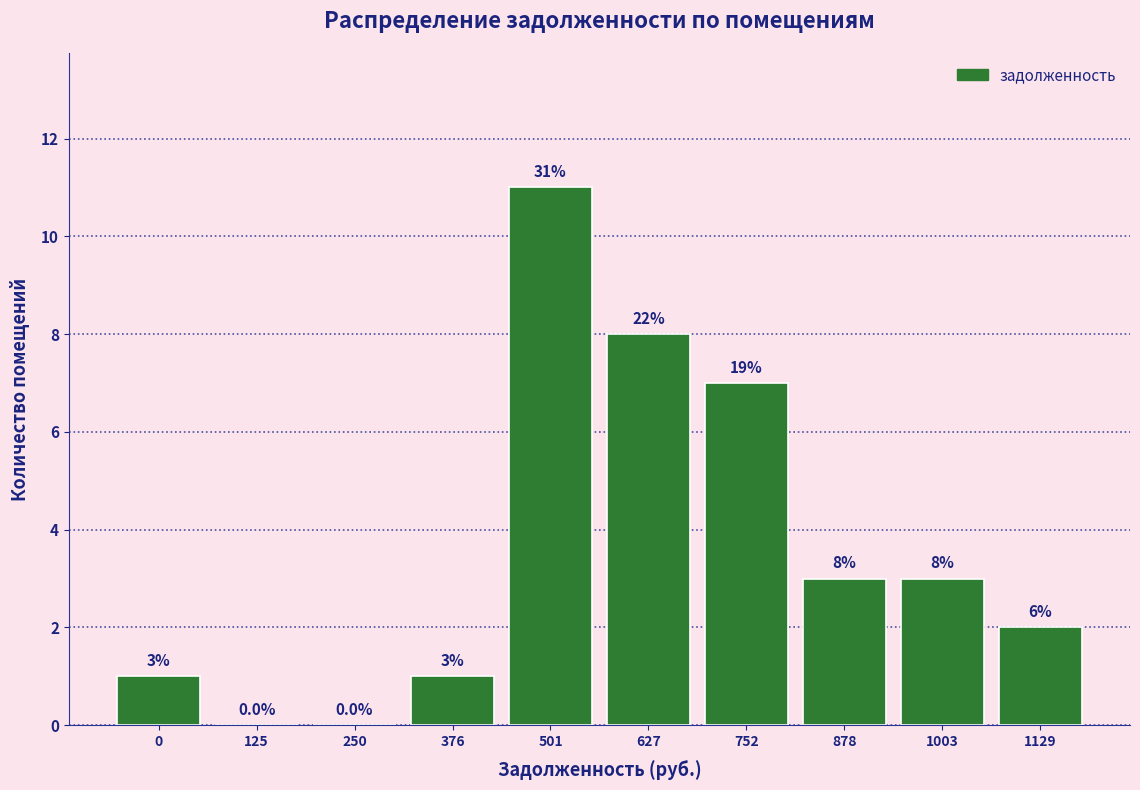

Reading right to left, list all the values displayed in this chart.

1129=2	1003=3	878=3	752=7	627=8	501=11	376=1	250=0	125=0	0=1